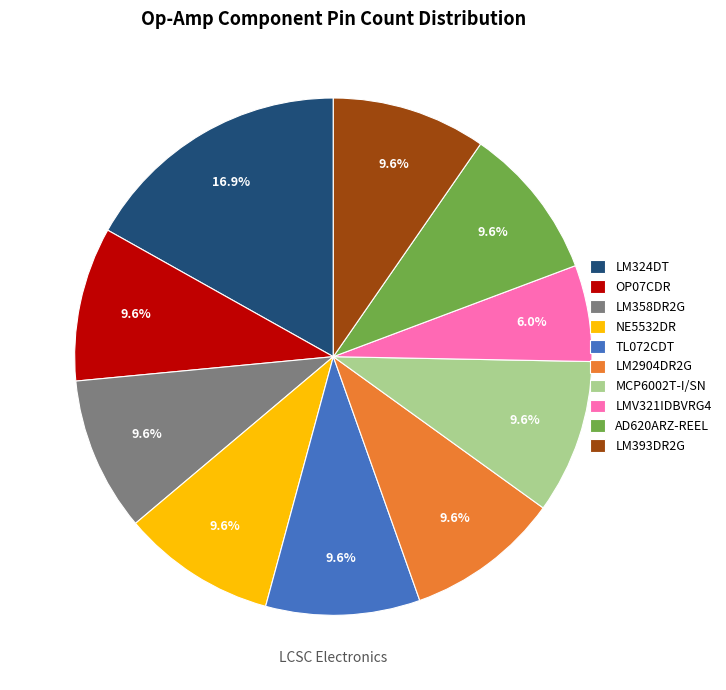

To the nearest percent, what is the difference between the LM324DT and OP07CDR slice percentages?

7%